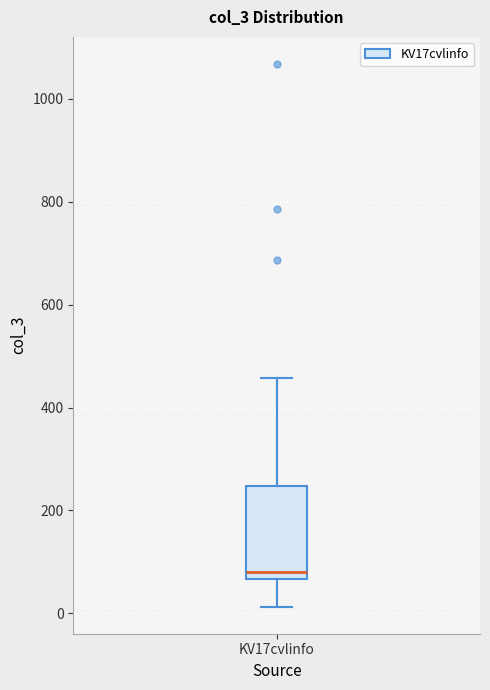

Transcribe this box plot: give where the median line is, the range the box spans, and where the two whiskers end, as read against the y-axis. The values are not printed on the chart, so give them approximately, as read against the axis.

median 80, box 60 to 240, whiskers 20 to 460